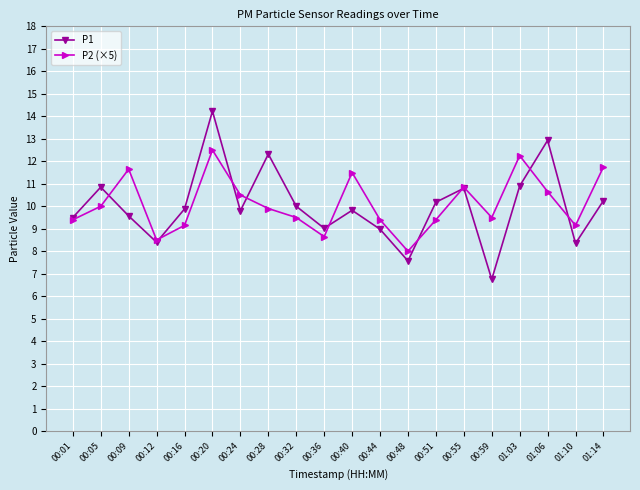

At which category is the sum across all series the highest?

00:20